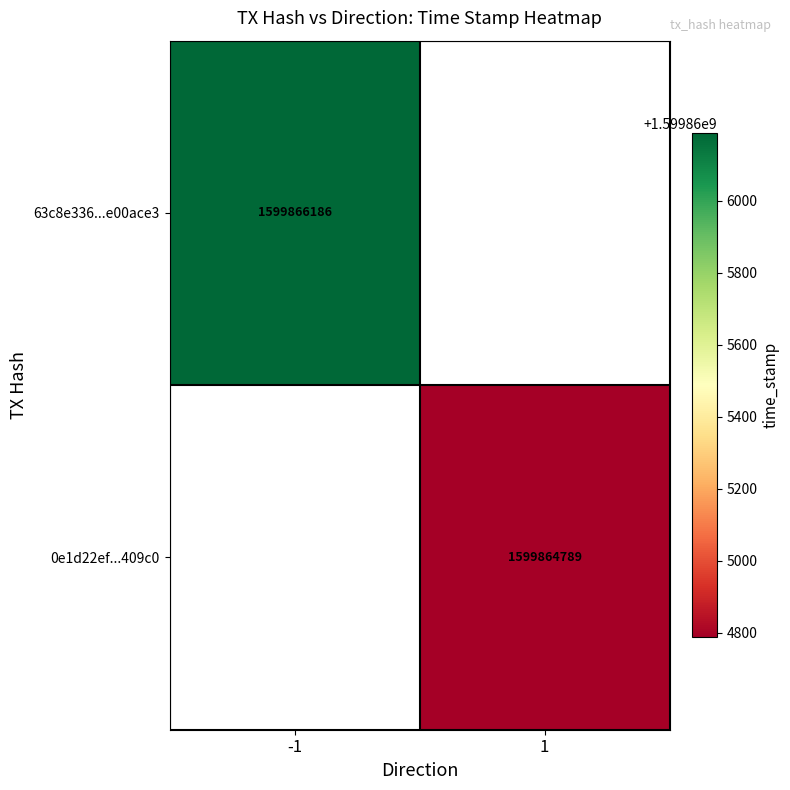

True or false: 63c8e336c4bfee203b264475ff8823e8e00ace3 has a value of -2 at direction.

False